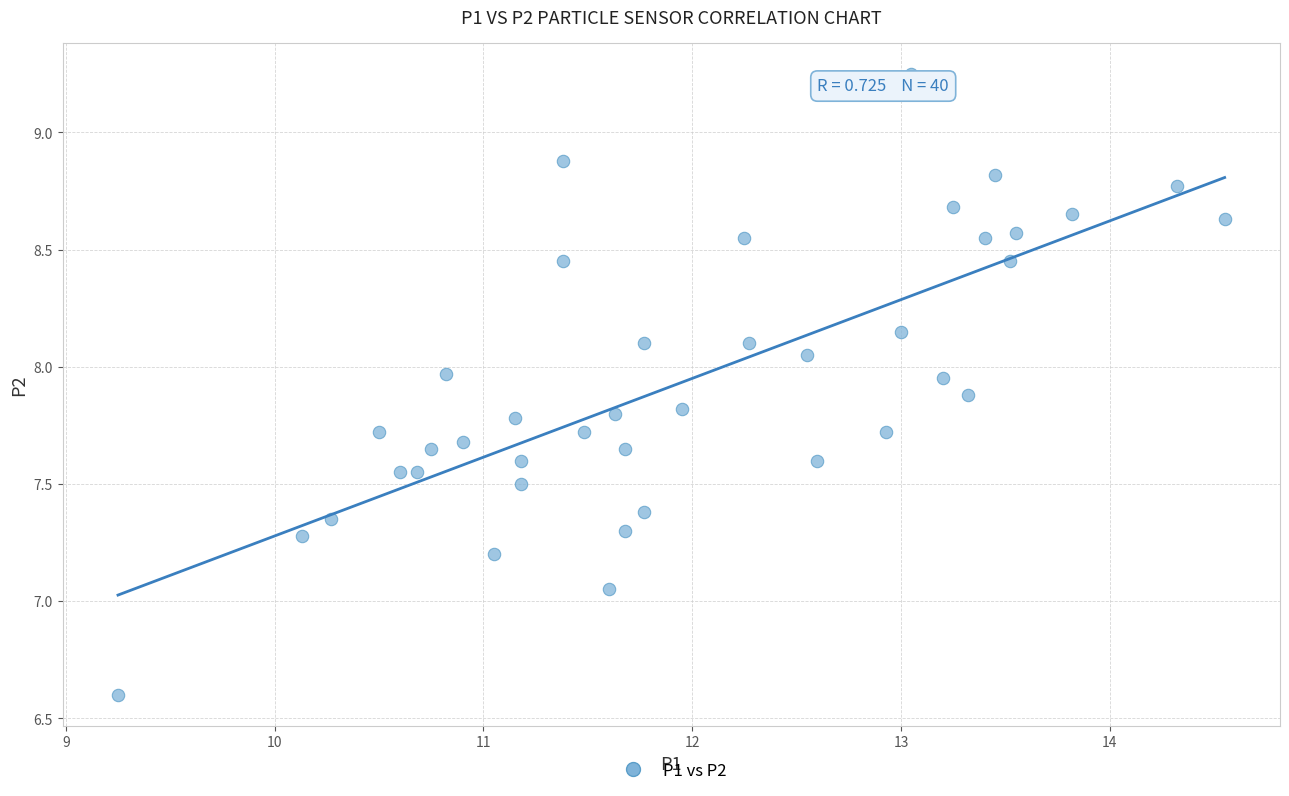

What is the range of X values (max minus min)?

5.3